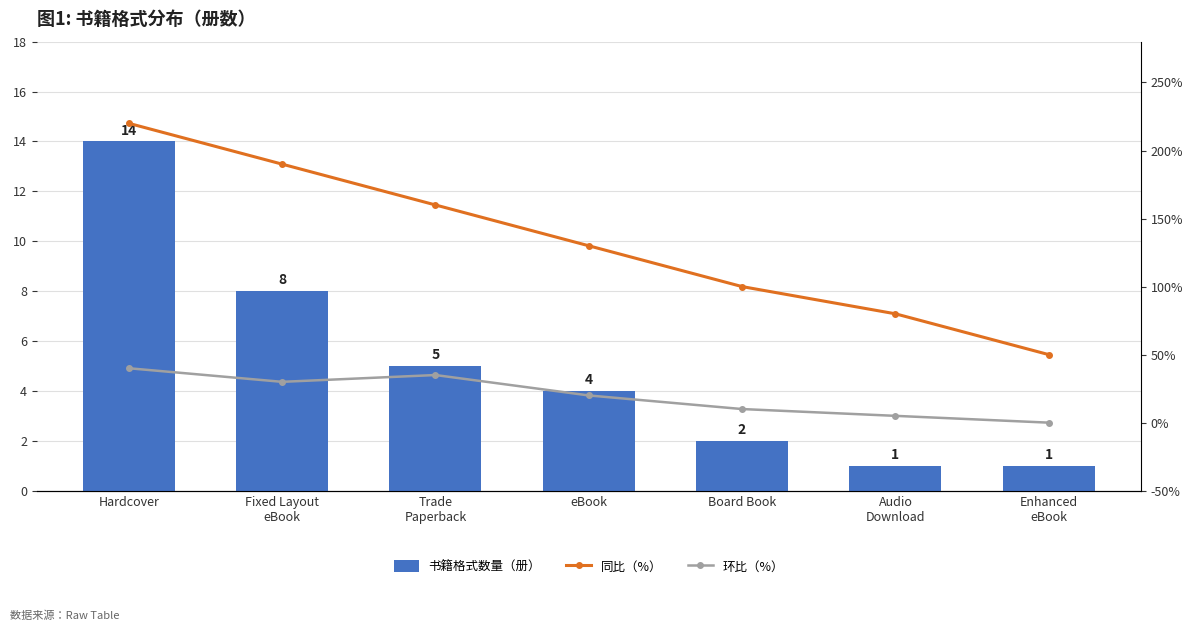

Is it true that 同比（%） equals 50 at Enhanced
eBook?

True